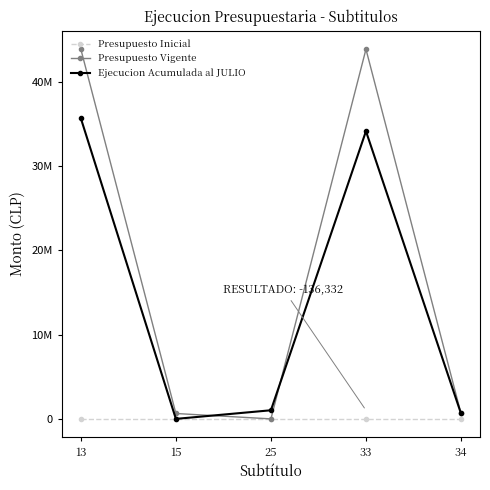

True or false: Presupuesto Inicial and Presupuesto Vigente cross at least once.

False